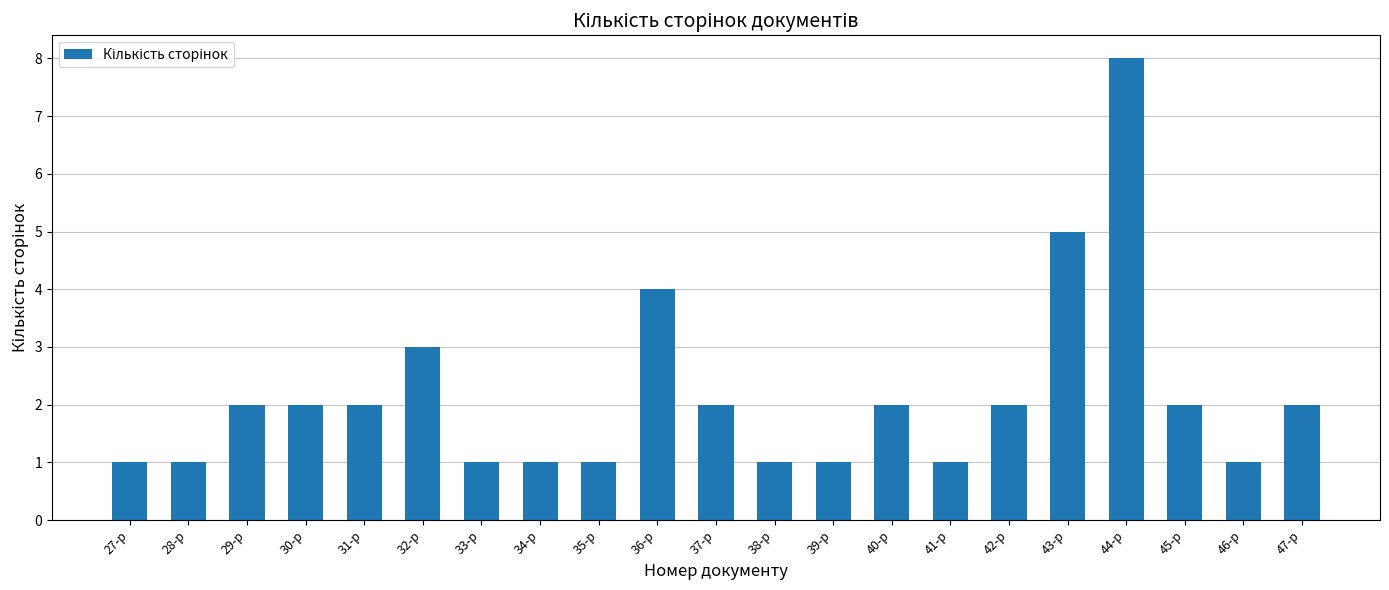

What is the greatest value displayed?

8